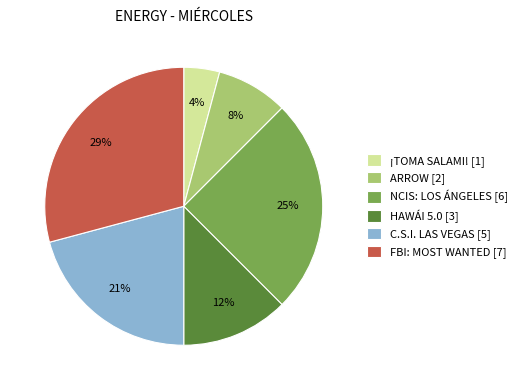

Does FBI: MOST WANTED [7] account for over 50% of the chart?

No